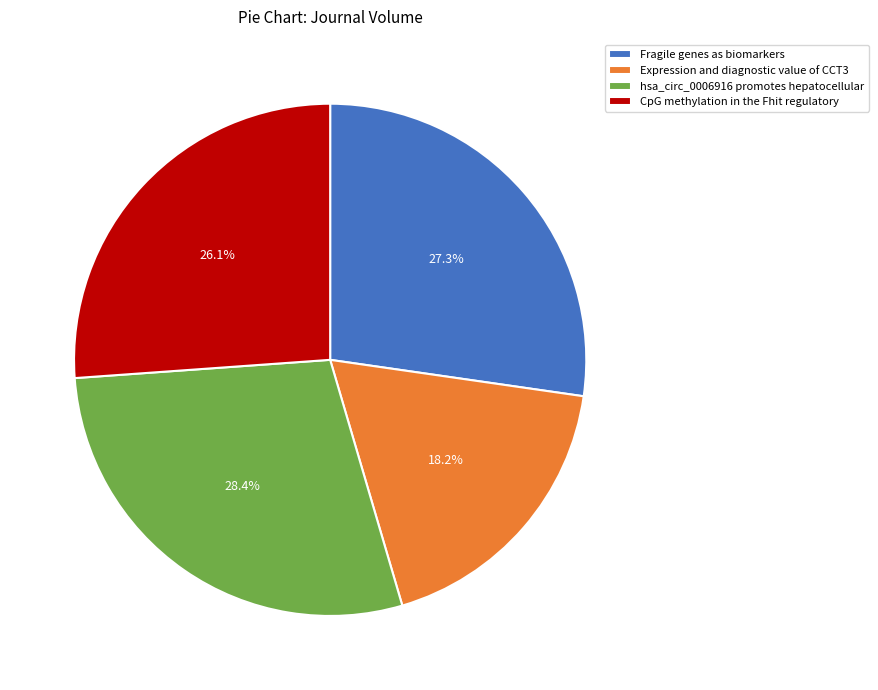

To the nearest percent, what is the average slice percentage?

25%